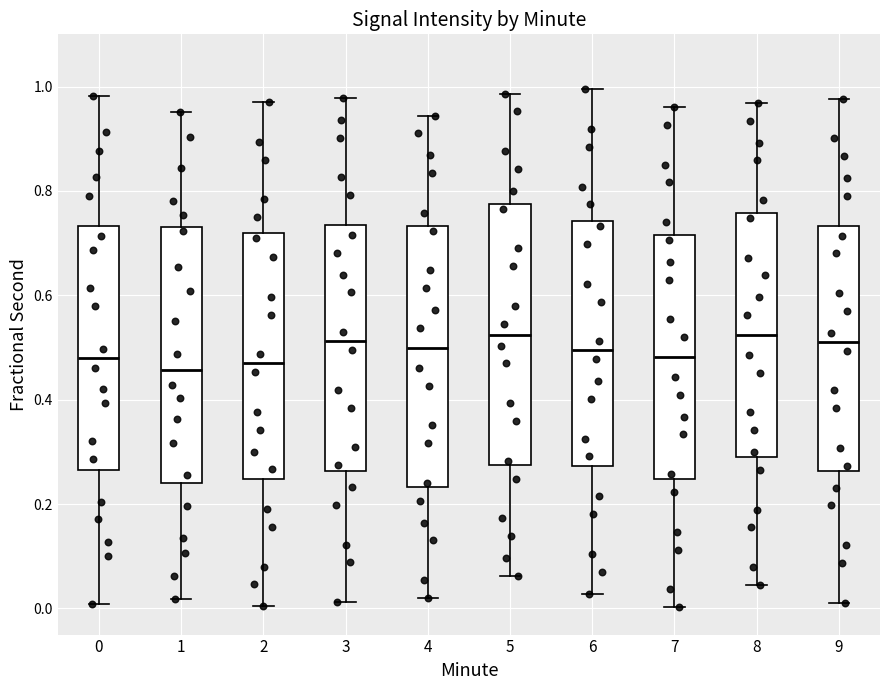

Where is the lower edge of the box at x = 2 on the y-axis? The values are not printed on the chart, so give them approximately, as read against the axis.

0.24